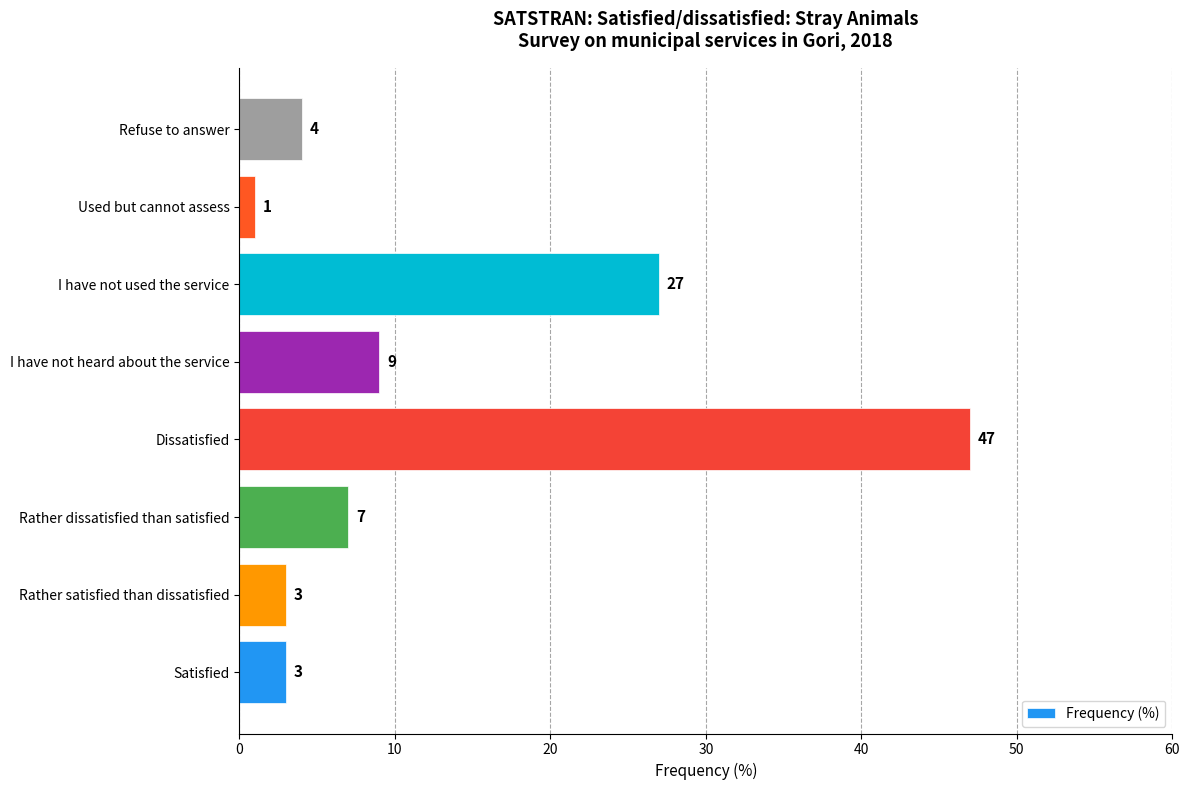

What is the average value?

13